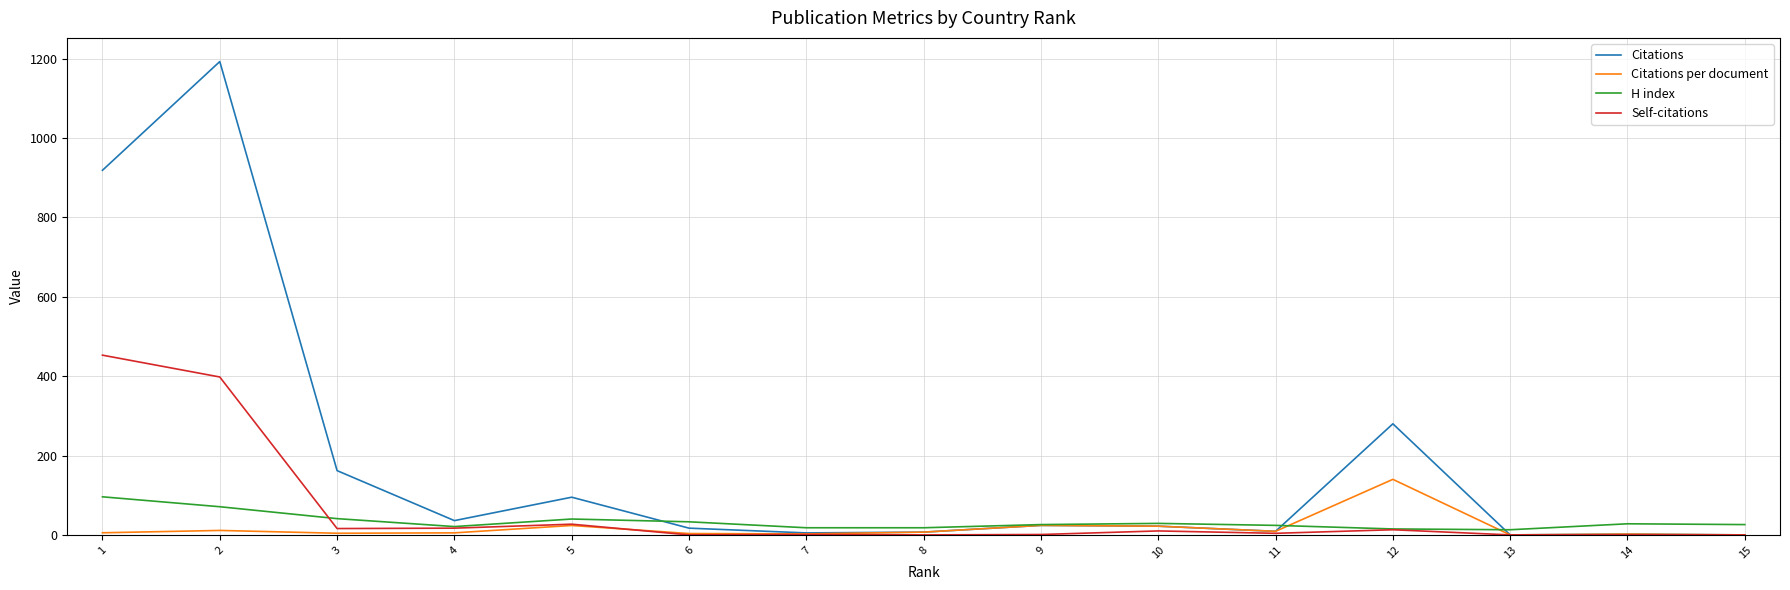

List the series in order of their peak value, highest first.

Citations, Self-citations, Citations per document, H index